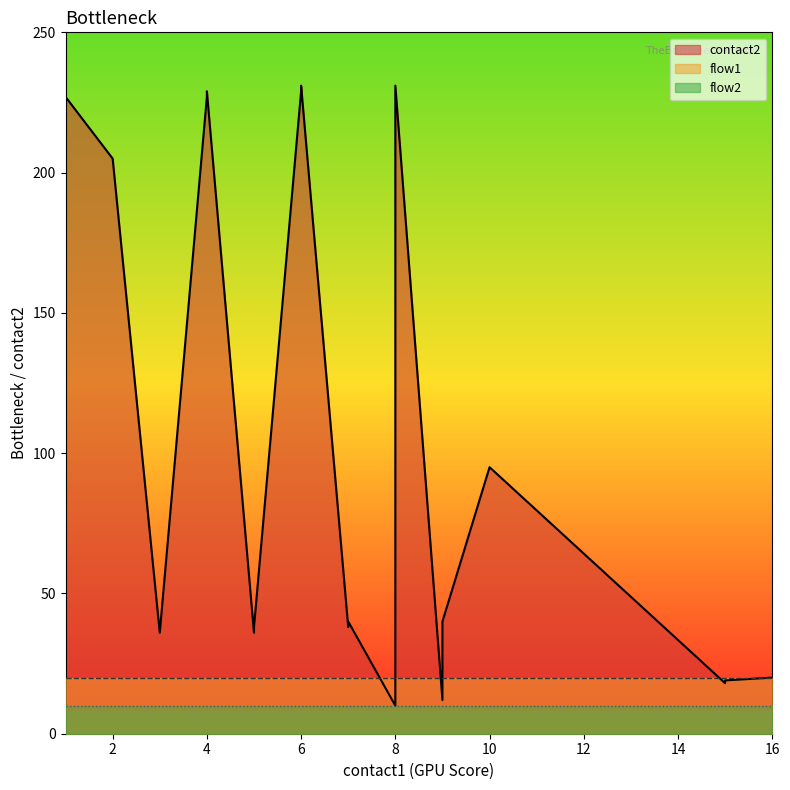

True or false: flow1 and flow2 cross at least once.

False